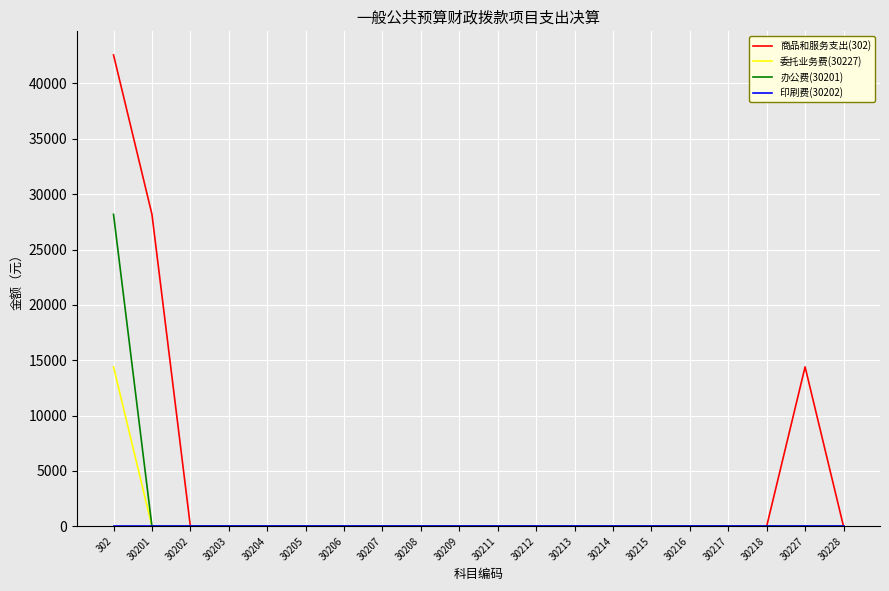

True or false: 办公费(30201) has a value of 14328 at 30211.

False